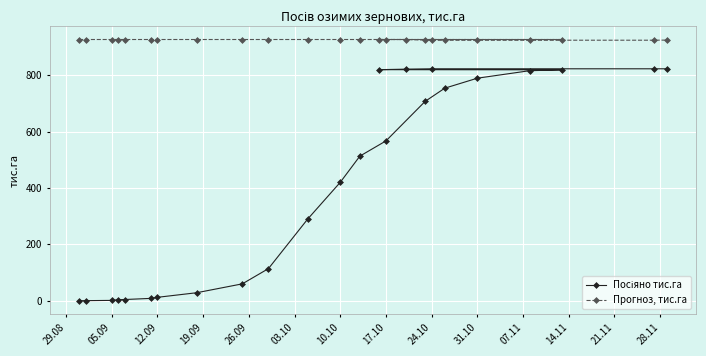

At how many categories does at least one series exceed 245?

24